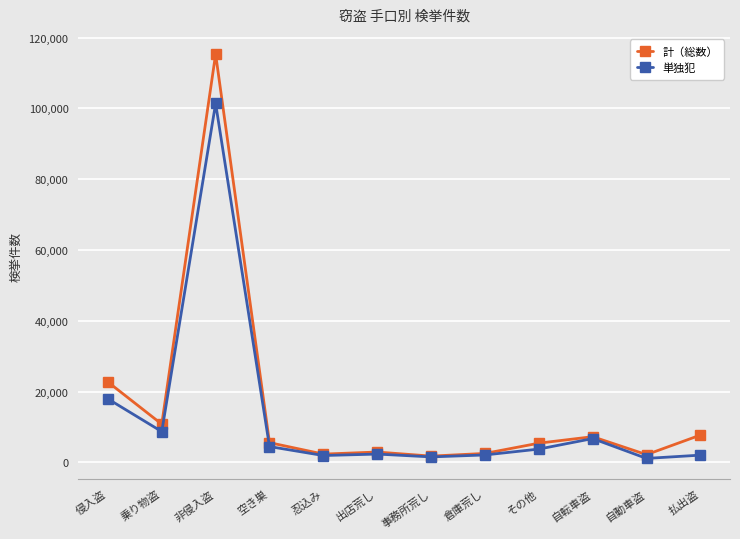

What is the label of the 11th point from the right?

乗り物盗